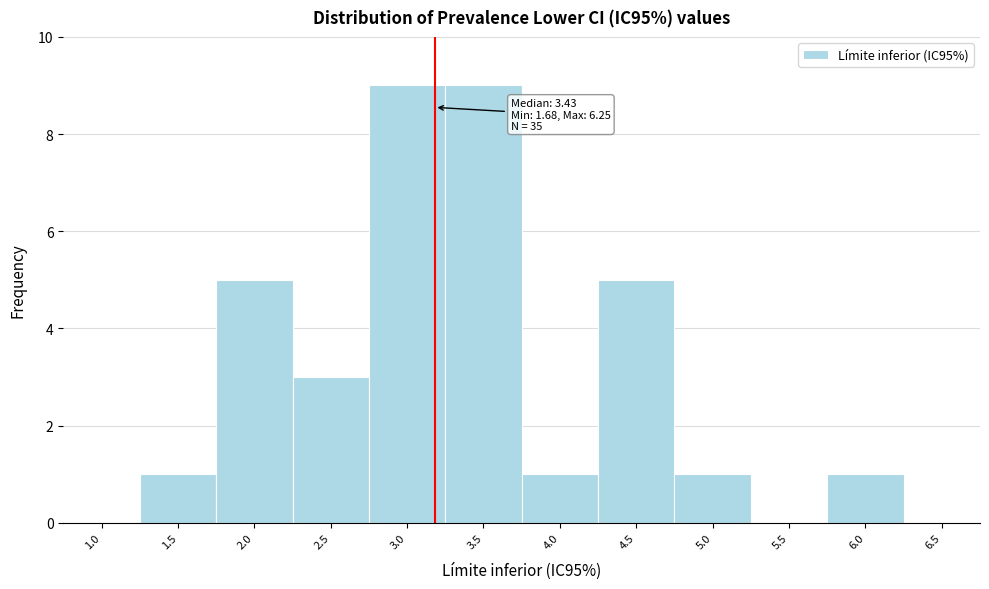

Reading left to right, transcribe all the data shown in this chart.

1.0=0	1.5=1	2.0=5	2.5=3	3.0=9	3.5=9	4.0=1	4.5=5	5.0=1	5.5=0	6.0=1	6.5=0